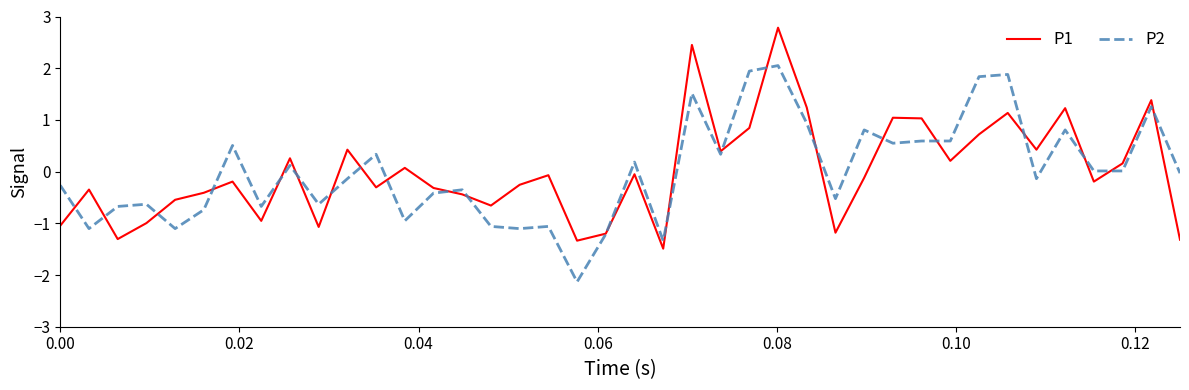

What is the minimum value for P2?

-2.1